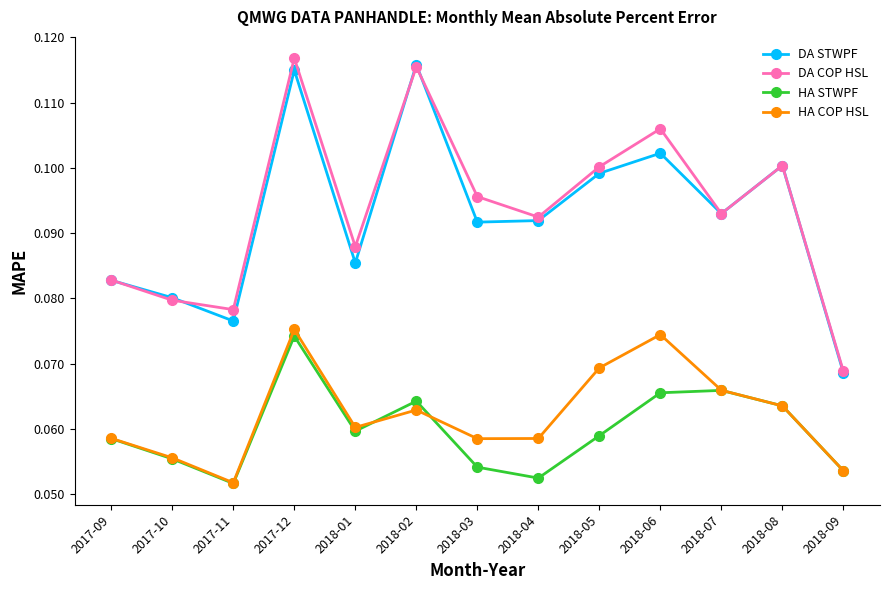

Which category has the highest value in the HA STWPF series?

2017-12